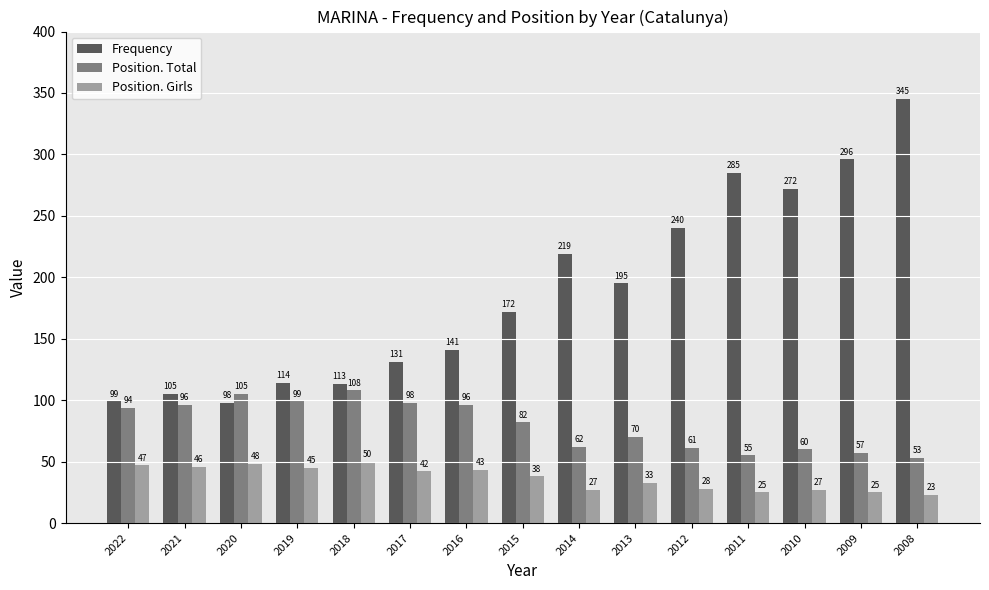

What is the minimum value for Frequency?

98